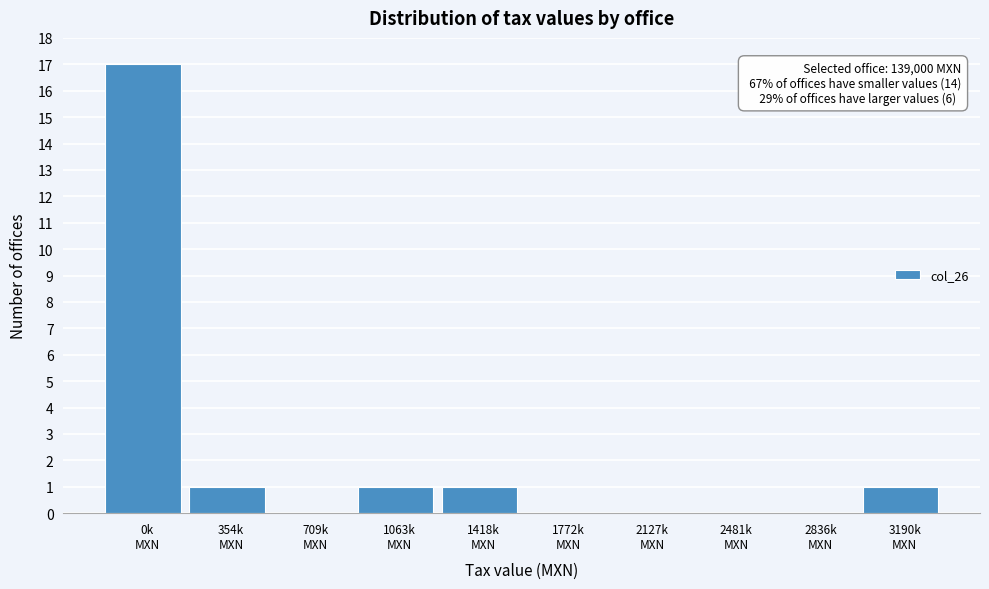

What is the maximum value shown in the chart?

17